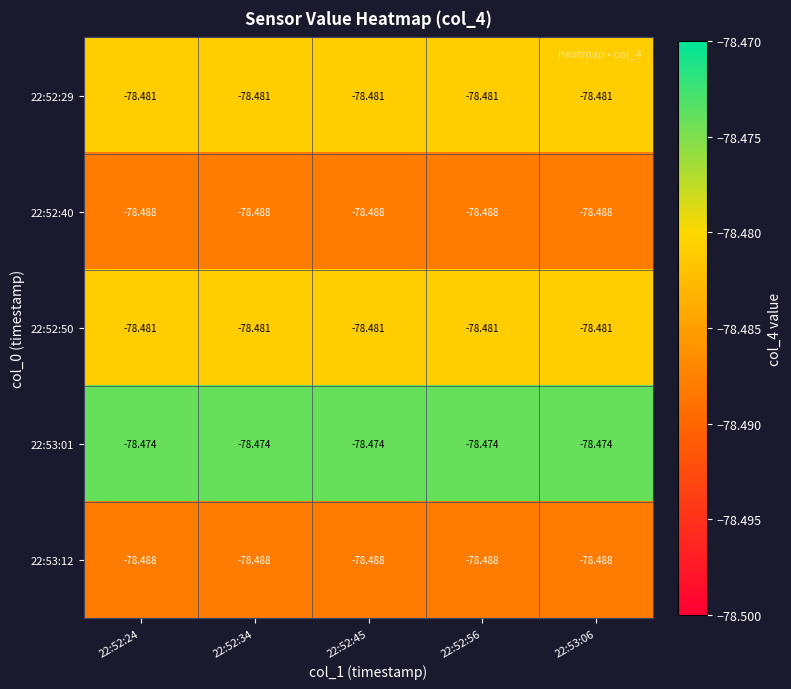

Is the value of 22:52:50 at 22:52:24 greater than the value of 22:53:01 at 22:52:56?

No